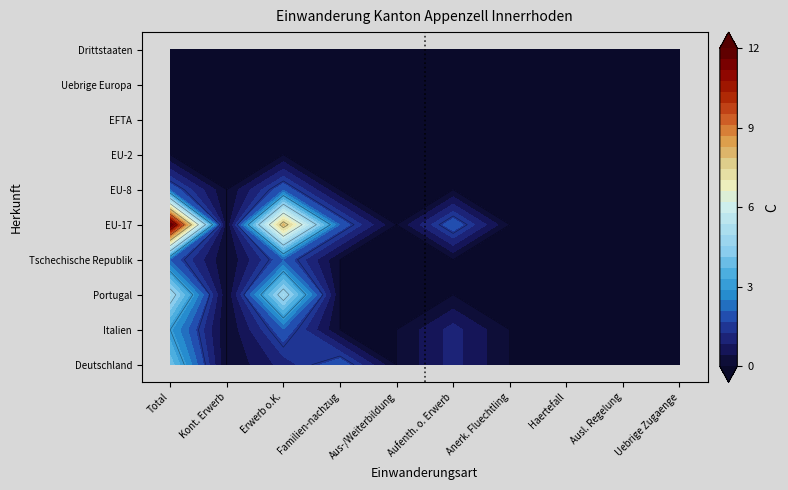

List the labels in order of EFTA value, largest first.

0, 1, 2, 3, 4, 5, 6, 7, 8, 9